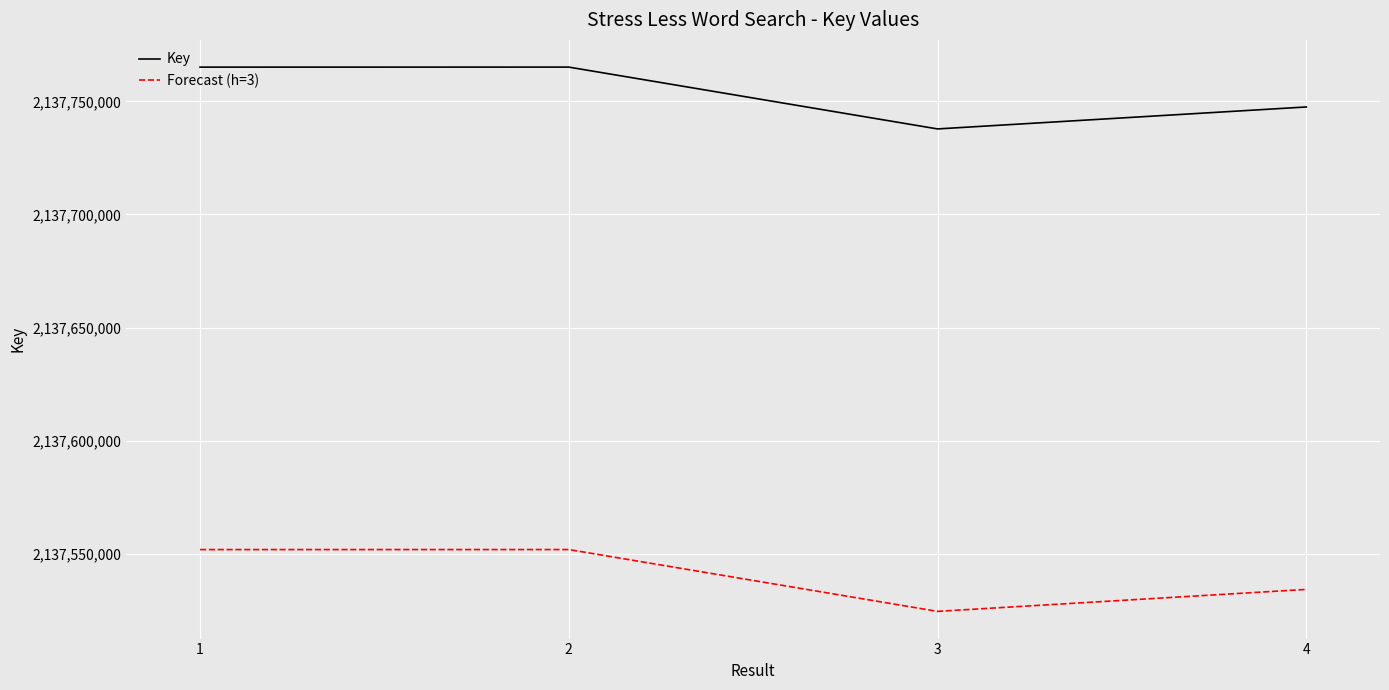

What is the difference between the highest and lowest values at 3?

213273.8